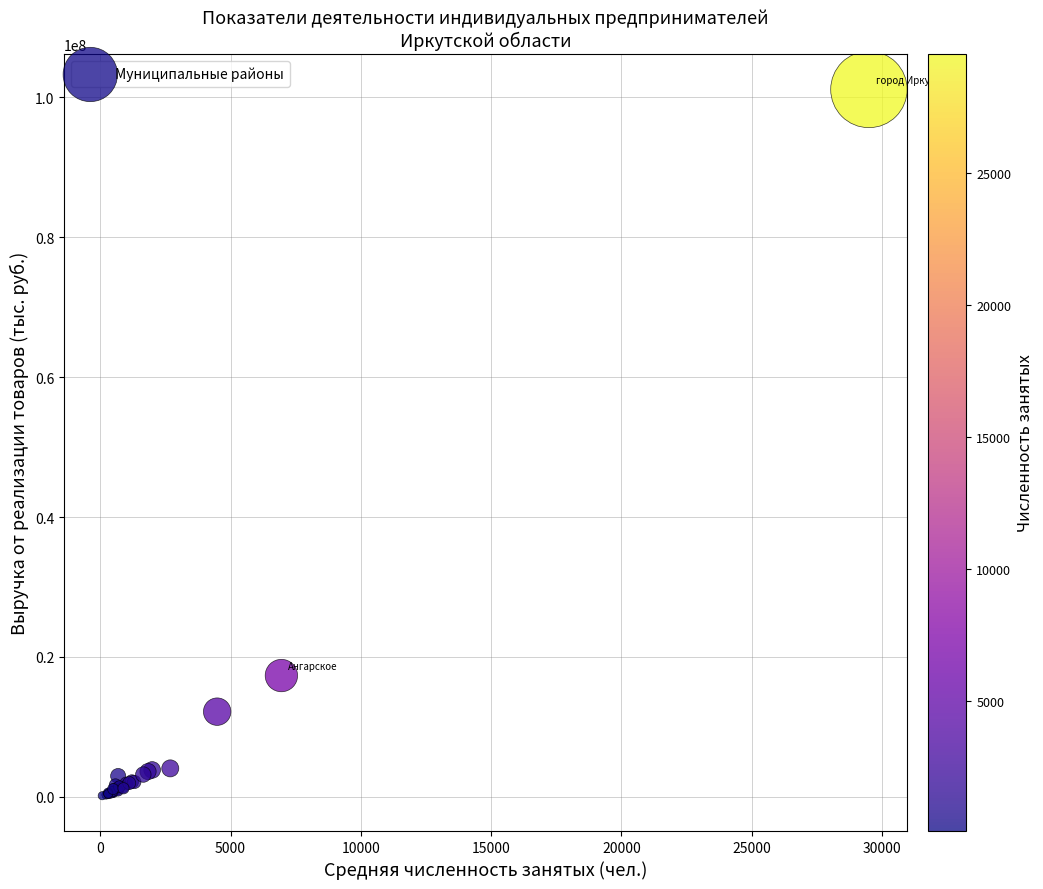

What Y value in the scatter plot is closest to 50638845?

17334752.8